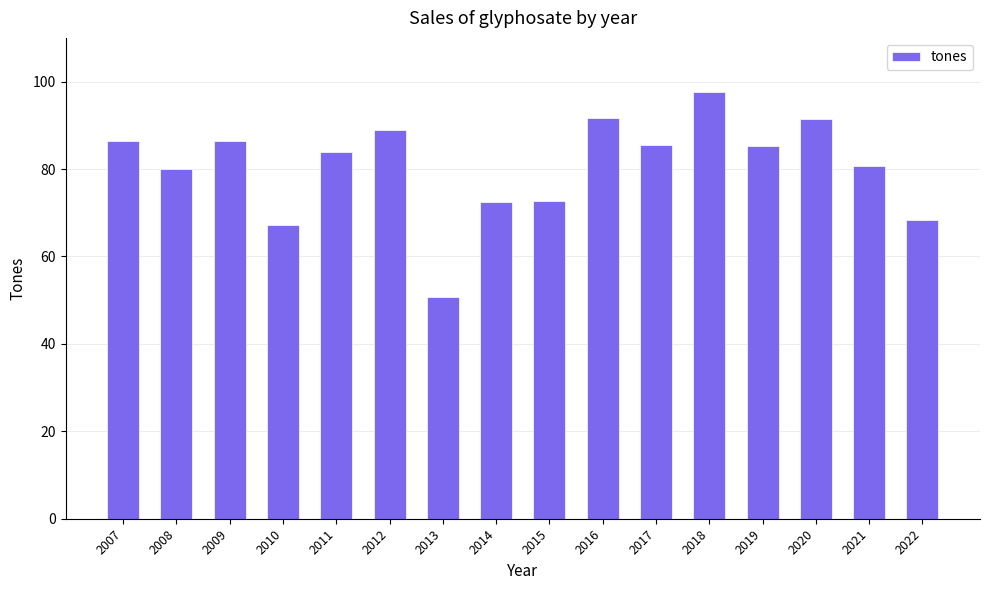

The value at 2010 is 67.3. True or false?

True